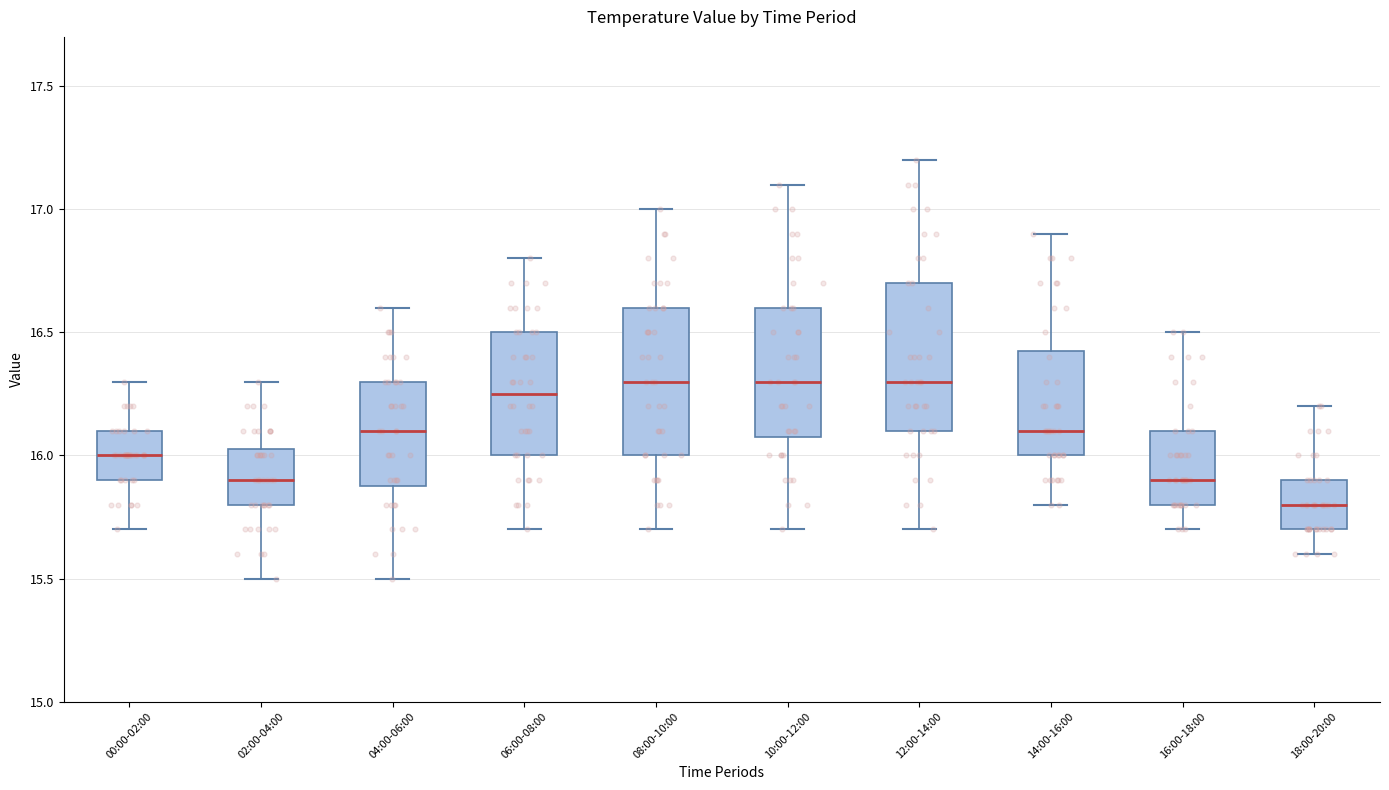

Where does the upper whisker of the box for 04:00-06:00 end on the y-axis? The values are not printed on the chart, so give them approximately, as read against the axis.

16.60